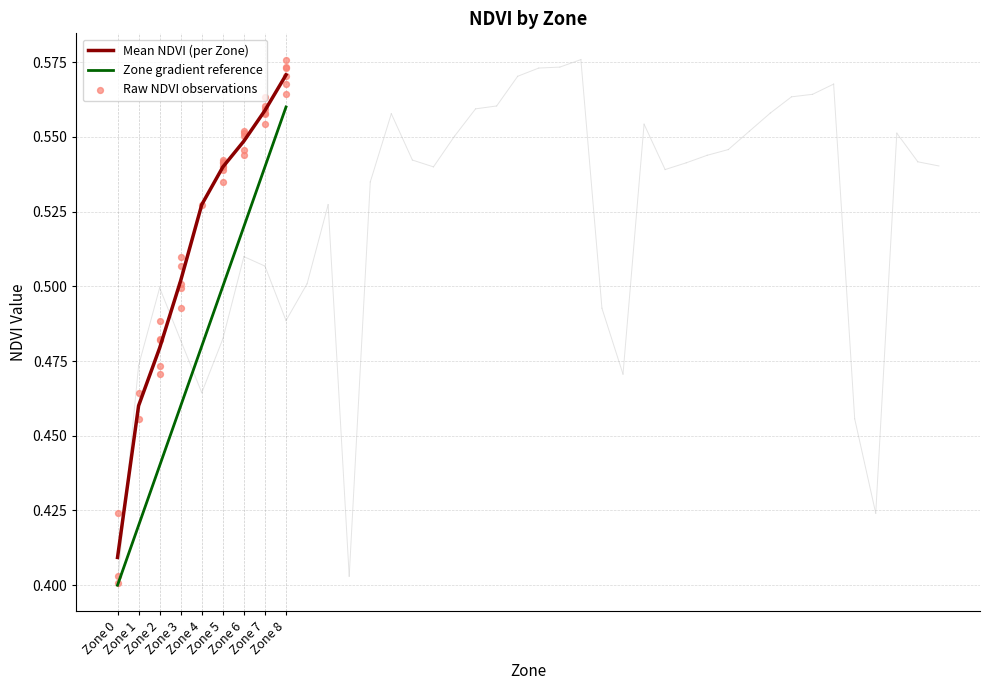

Which series reaches the maximum Y coordinate?

Mean NDVI by Zone